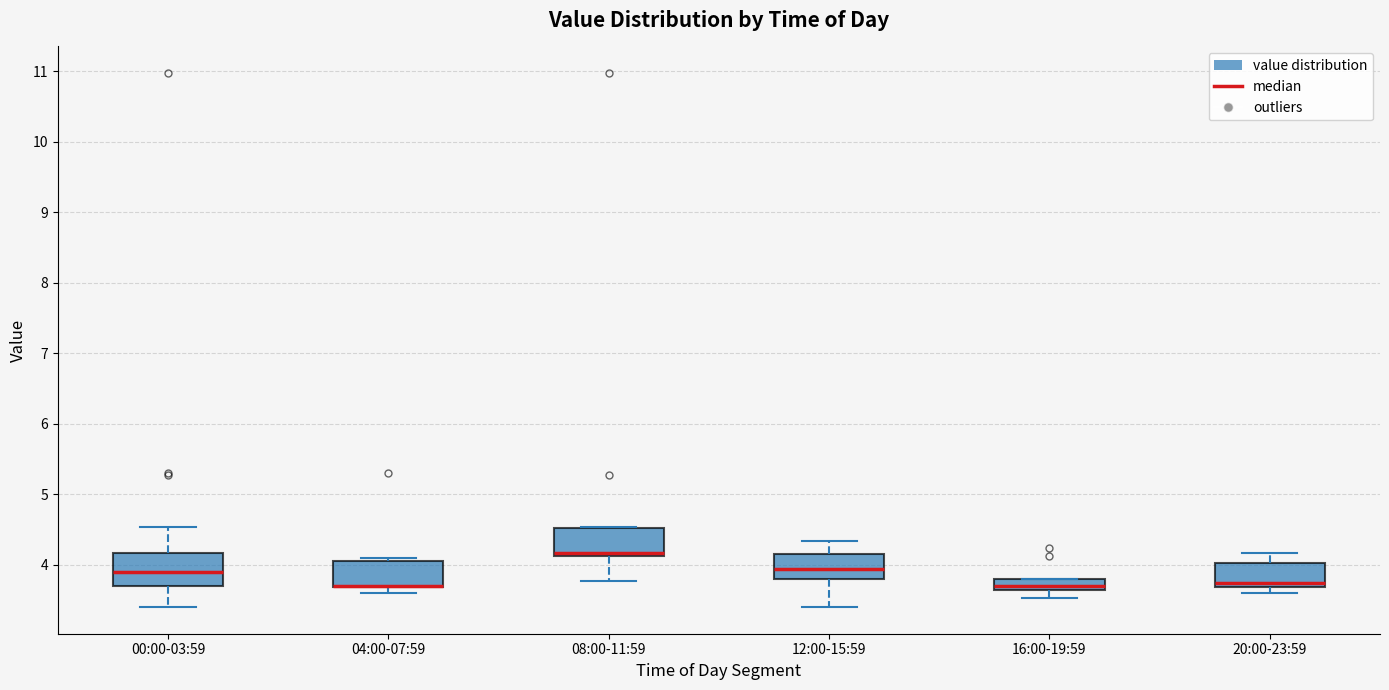

Reading left to right, transcribe this box plot: for each box, give where its median line is, the range the box spans, and where its two whiskers end, as read against the y-axis. The values are not printed on the chart, so give them approximately, as read against the axis.

00:00-03:59: median 3.9, box 3.7 to 4.2, whiskers 3.4 to 4.5
04:00-07:59: median 3.7 (drawn on the box's lower edge), box 3.7 to 4.1, whiskers 3.6 to 4.1 (just above the box's upper edge)
08:00-11:59: median 4.2, box 4.1 to 4.5, whiskers 3.8 to 4.5
12:00-15:59: median 3.9, box 3.8 to 4.1, whiskers 3.4 to 4.3
16:00-19:59: median 3.7, box 3.6 to 3.8, whiskers 3.5 to 3.8
20:00-23:59: median 3.7 (just above the box's lower edge), box 3.7 to 4.0, whiskers 3.6 to 4.2